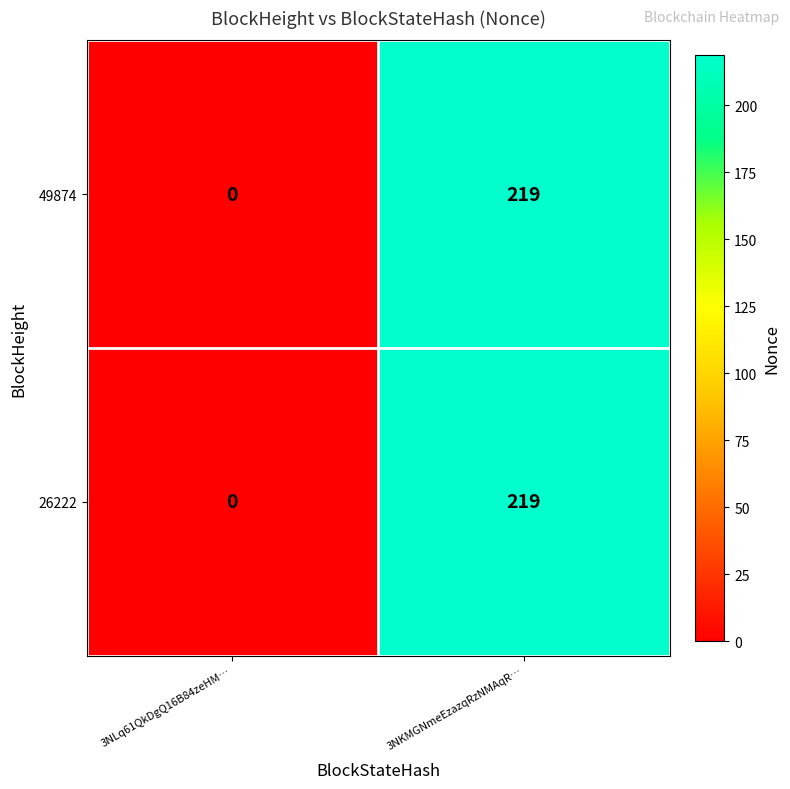

What is the difference between the 26222 values at 3NKMGNmeEzazqRzNMAqR… and 3NLq61QkDgQ16B84zeHM…?

219